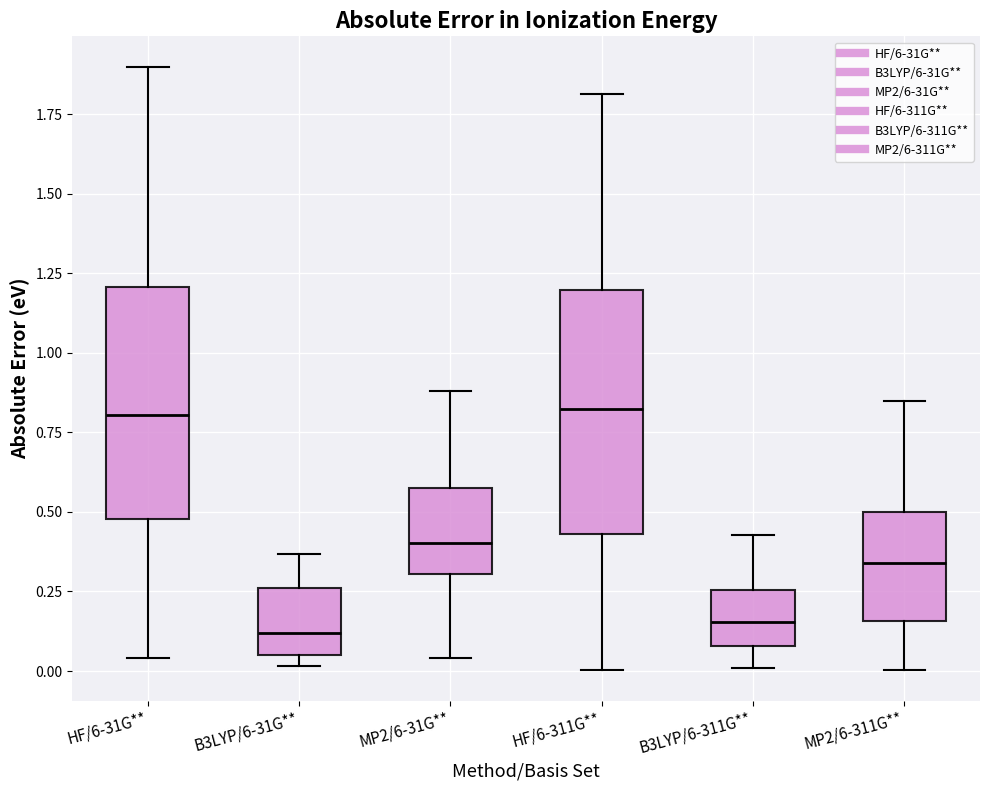

Reading left to right, transcribe this box plot: for each box, give where its median line is, the range the box spans, and where its two whiskers end, as read against the y-axis. The values are not printed on the chart, so give them approximately, as read against the axis.

HF/6-31G**: median 0.80, box 0.50 to 1.20, whiskers 0.05 to 1.90
B3LYP/6-31G**: median 0.10, box 0.05 to 0.25, whiskers 0.00 to 0.35
MP2/6-31G**: median 0.40, box 0.30 to 0.55, whiskers 0.05 to 0.90
HF/6-311G**: median 0.80, box 0.45 to 1.20, whiskers 0.00 to 1.80
B3LYP/6-311G**: median 0.15, box 0.10 to 0.25, whiskers 0.00 to 0.45
MP2/6-311G**: median 0.35, box 0.15 to 0.50, whiskers 0.00 to 0.85